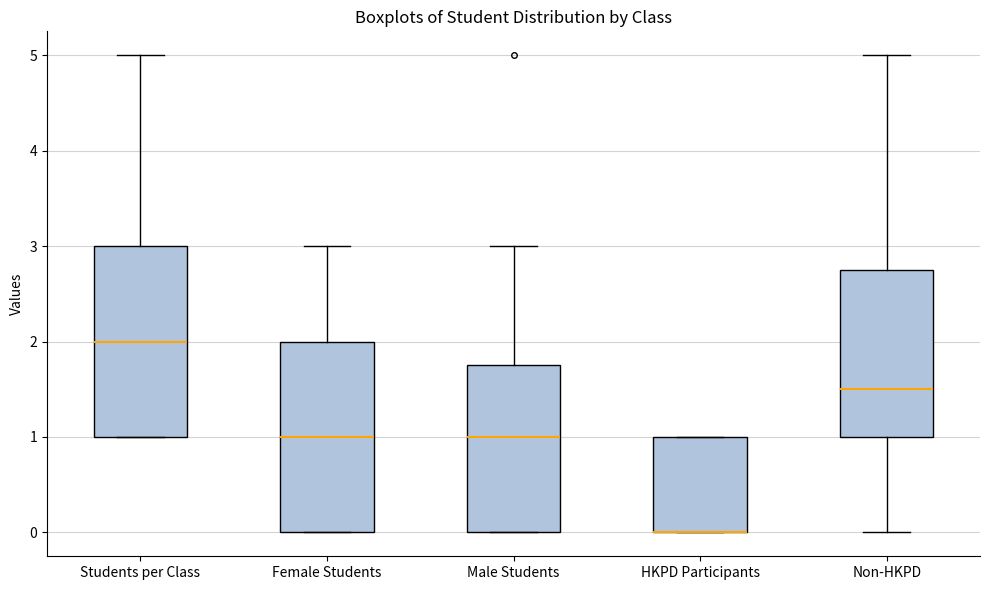

Where does the upper whisker of the box for Female Students end on the y-axis? The values are not printed on the chart, so give them approximately, as read against the axis.

3.0